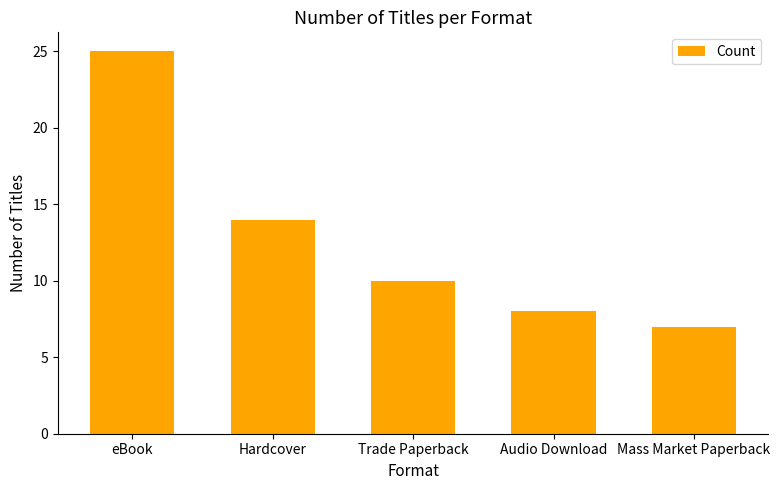

Count the number of data series in this chart.

1